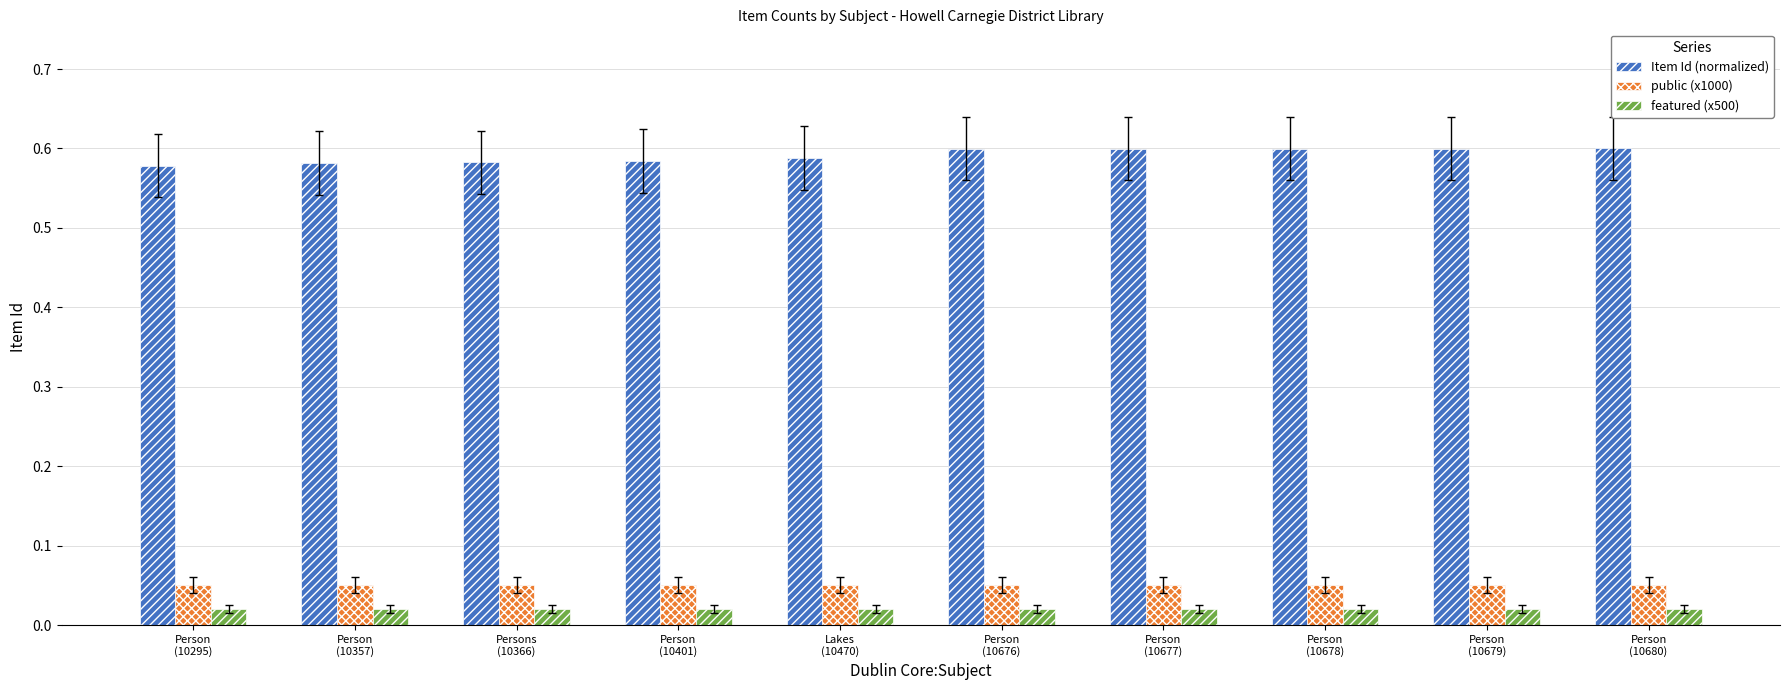

At how many categories does at least one series exceed 0?

10